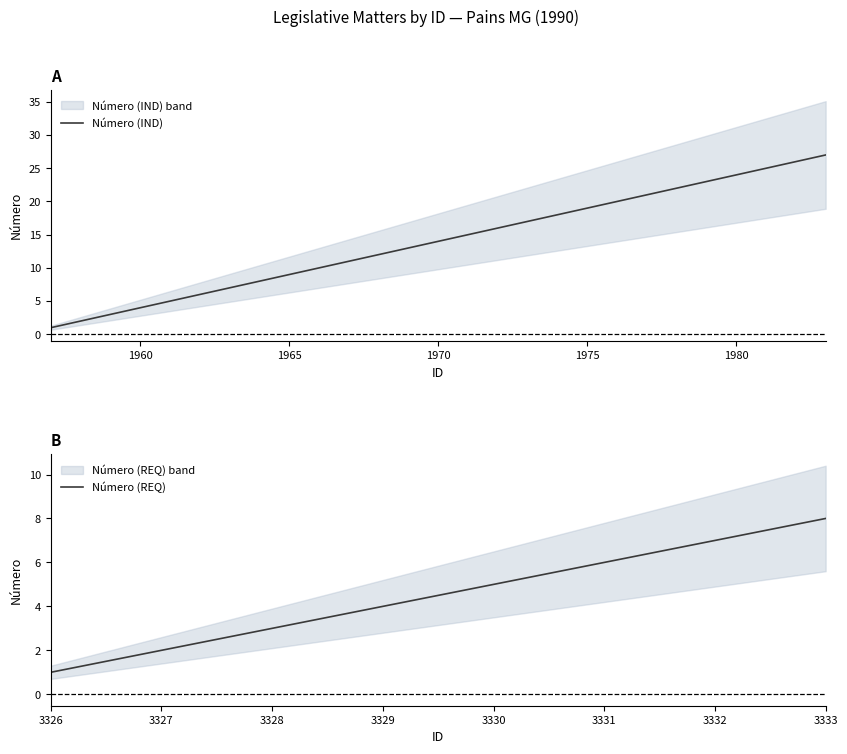

The Número (IND) series shows 5 at 1975. True or false?

False